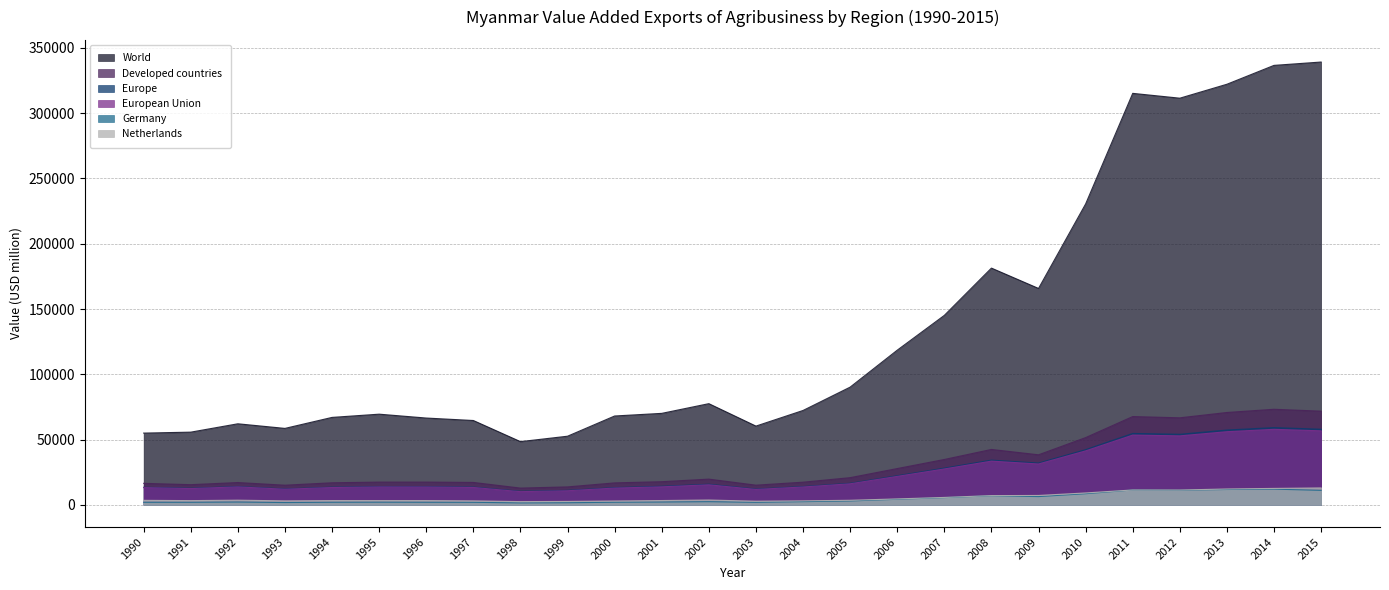

At which label is Europe closest to 34816?

2008